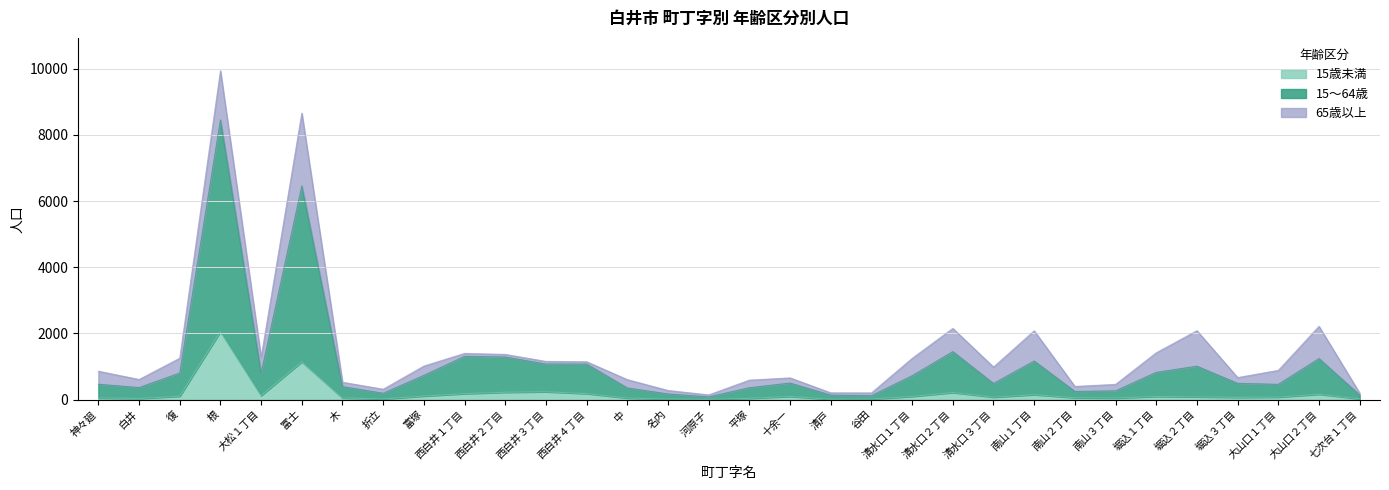

What is the minimum value shown in the chart?

4